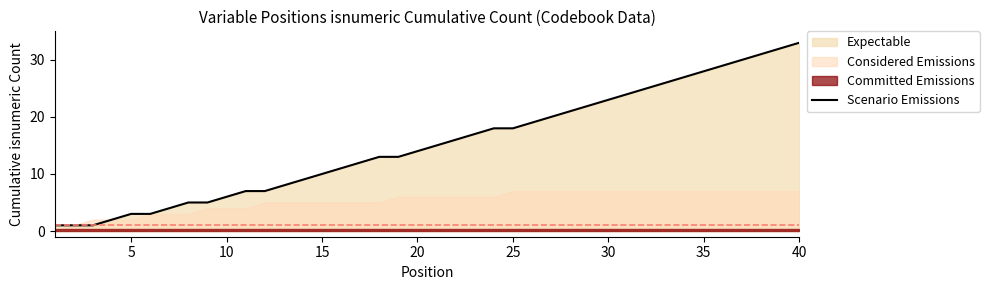

The value of Scenario Emissions at 5 is 5. True or false?

False